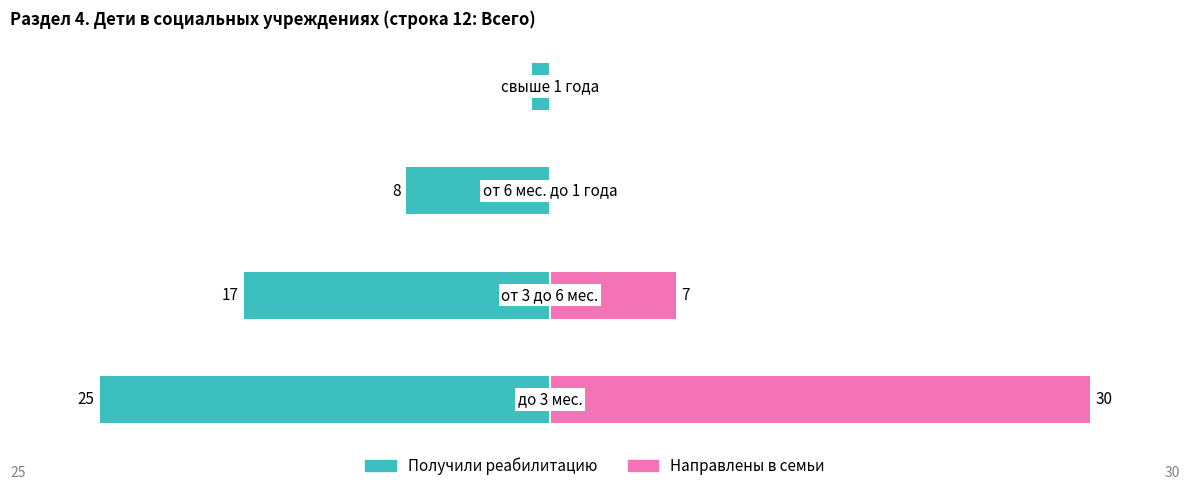

The value of Получили реабилитацию at 3 is 0. True or false?

False